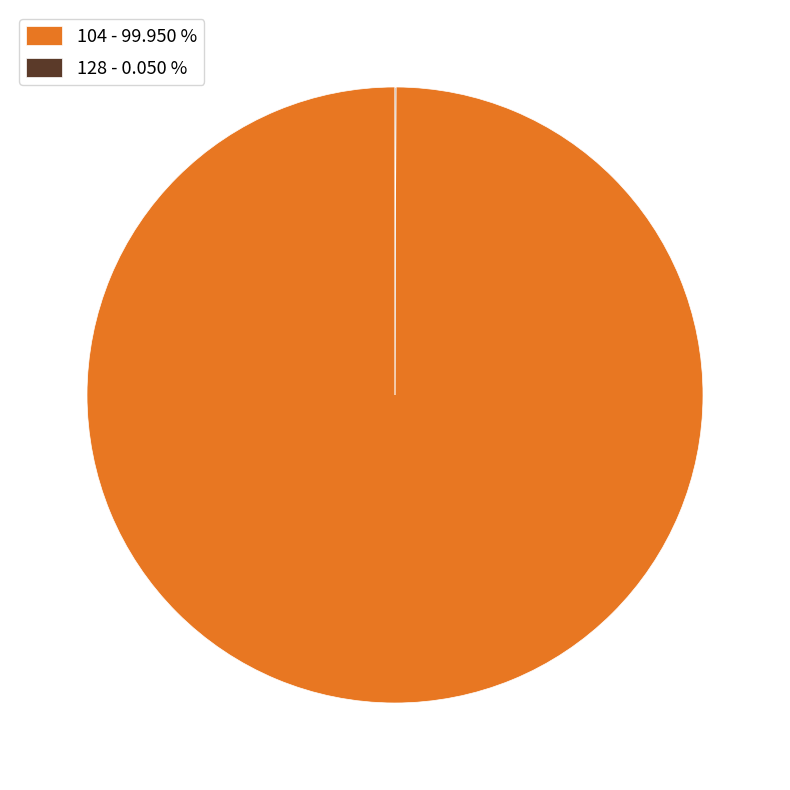

Does any single category account for the majority?

Yes